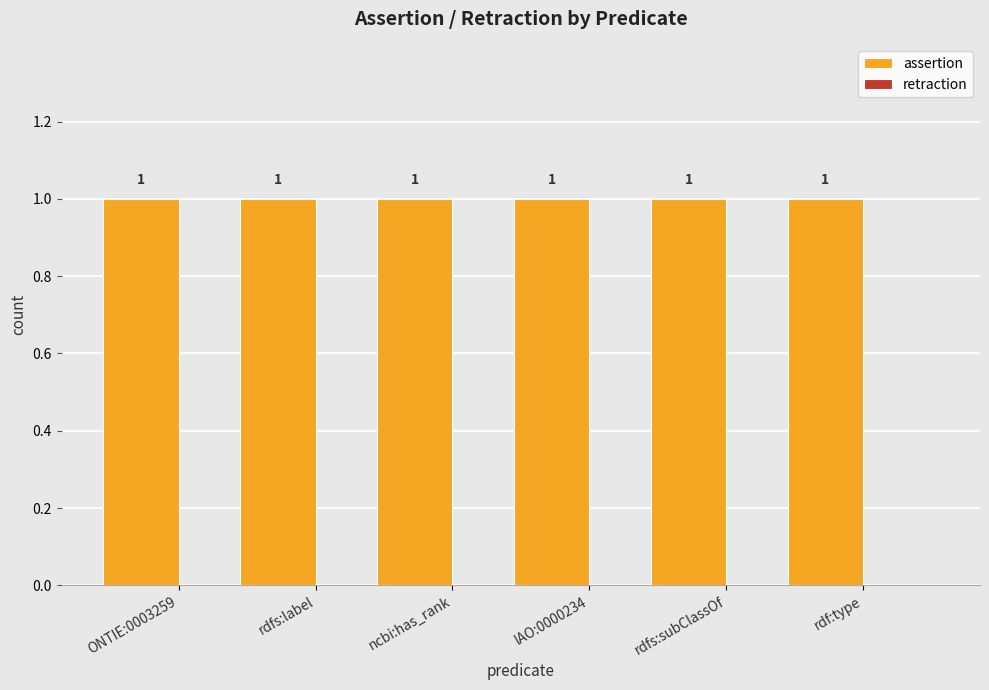

Is the value of assertion at rdf:type greater than the value of retraction at rdfs:label?

Yes